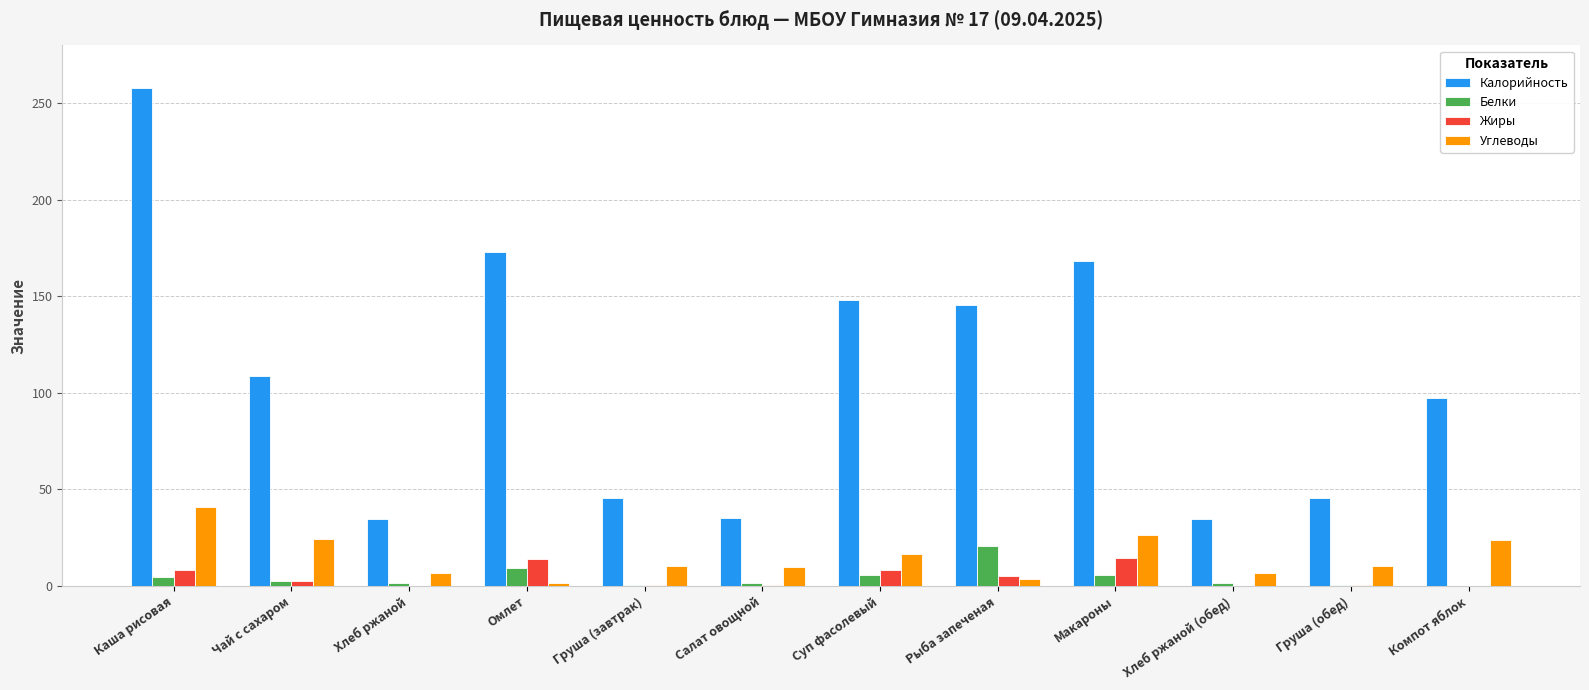

How many values in the Калорийность series exceed 108?

6